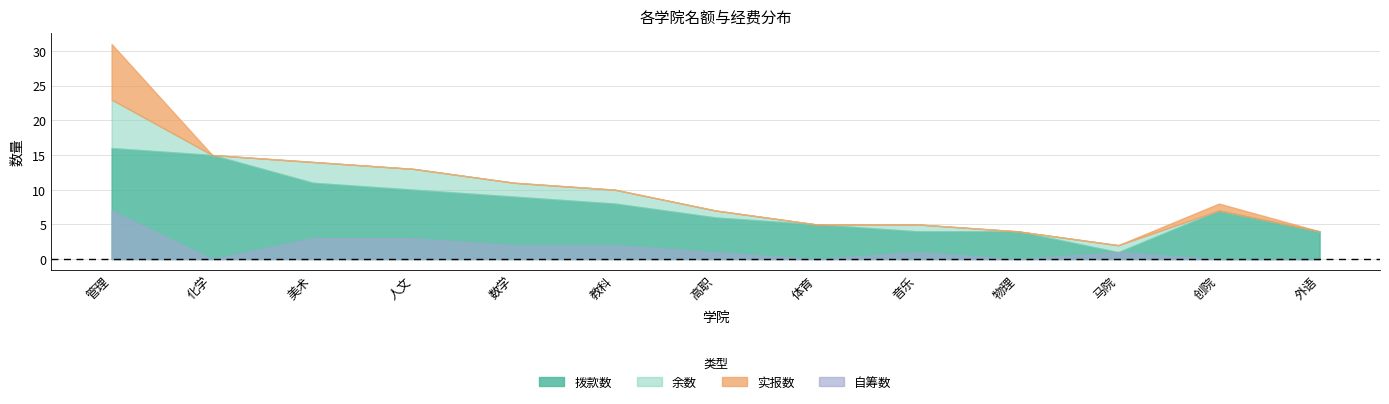

The value of 余数 at 物理 is 2. True or false?

False